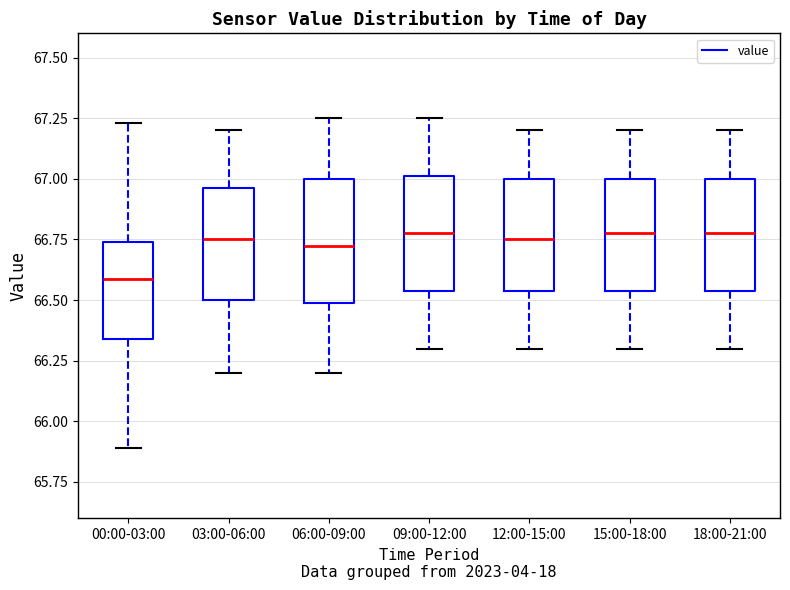

Reading left to right, transcribe this box plot: for each box, give where its median line is, the range the box spans, and where its two whiskers end, as read against the y-axis. The values are not printed on the chart, so give them approximately, as read against the axis.

00:00-03:00: median 66.60, box 66.35 to 66.75, whiskers 65.90 to 67.25
03:00-06:00: median 66.75, box 66.50 to 66.95, whiskers 66.20 to 67.20
06:00-09:00: median 66.75, box 66.50 to 67.00, whiskers 66.20 to 67.25
09:00-12:00: median 66.80, box 66.55 to 67.00, whiskers 66.30 to 67.25
12:00-15:00: median 66.75, box 66.55 to 67.00, whiskers 66.30 to 67.20
15:00-18:00: median 66.80, box 66.55 to 67.00, whiskers 66.30 to 67.20
18:00-21:00: median 66.80, box 66.55 to 67.00, whiskers 66.30 to 67.20